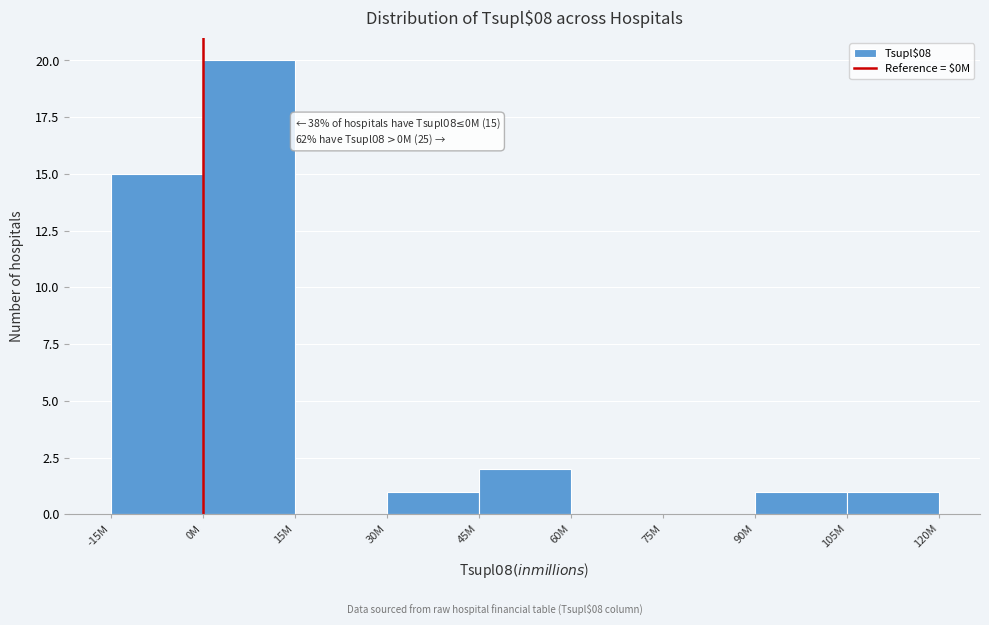

Reading left to right, list all the values displayed in this chart.

-15M=15	0M=20	15M=0	30M=1	45M=2	60M=0	75M=0	90M=1	105M=1